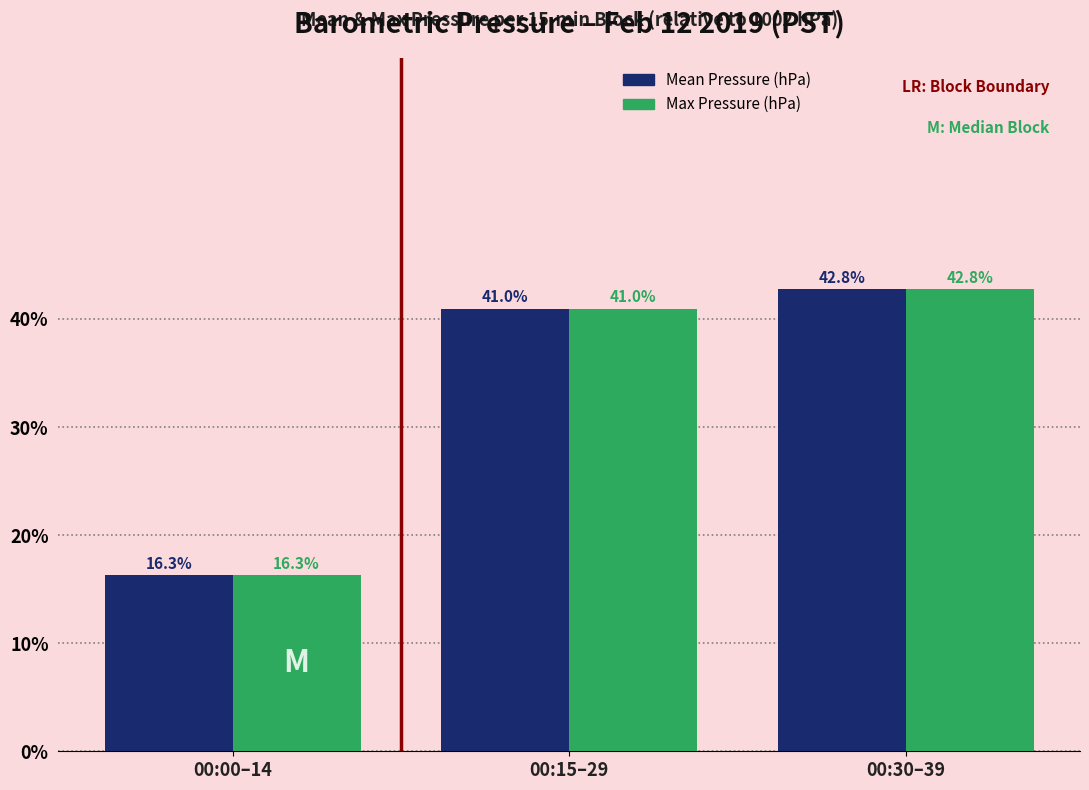

Is it true that Mean Pressure (hPa) equals 16.3 at 00:00–14?

True